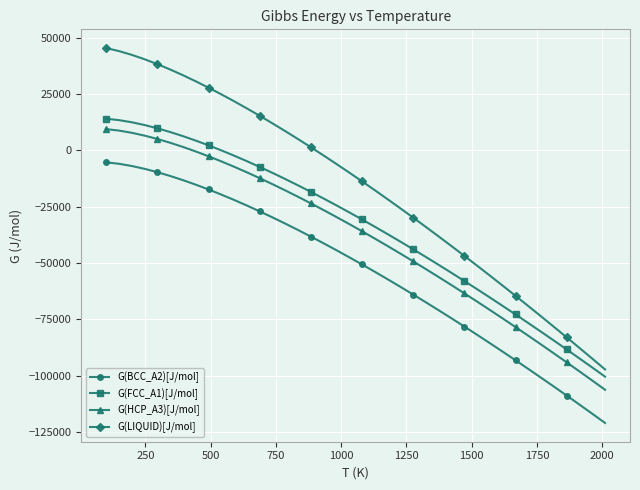

What is the value of the G(FCC_A1)[J/mol] point at the 19th from the left?

-24400.5